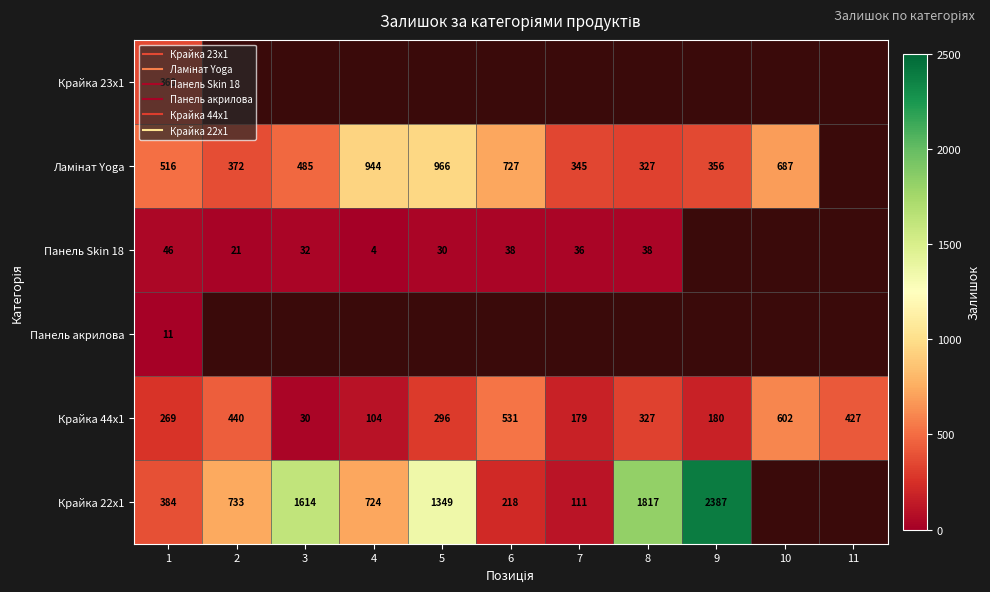

Which series has the largest total across all categories?

Крайка 44x1